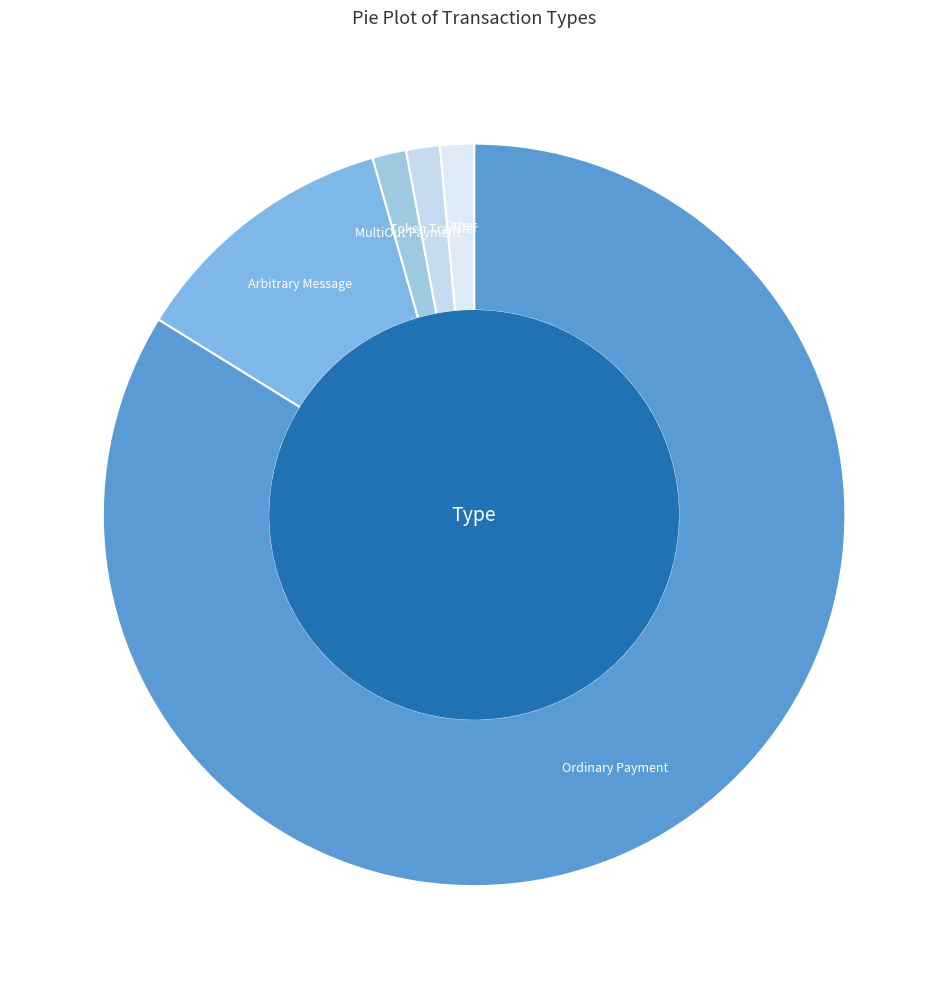

True or false: Token Transfer accounts for 11% of the total.

False